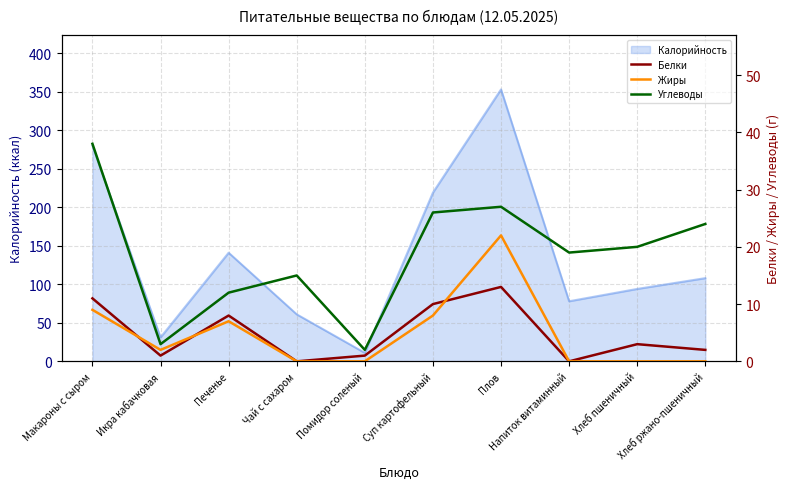

At which label does Углеводы first exceed 20?

Макароны с сыром